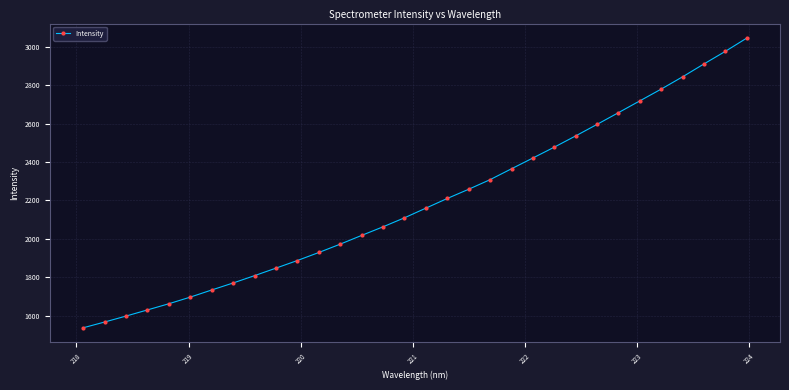

How many categories are shown in the chart?

32